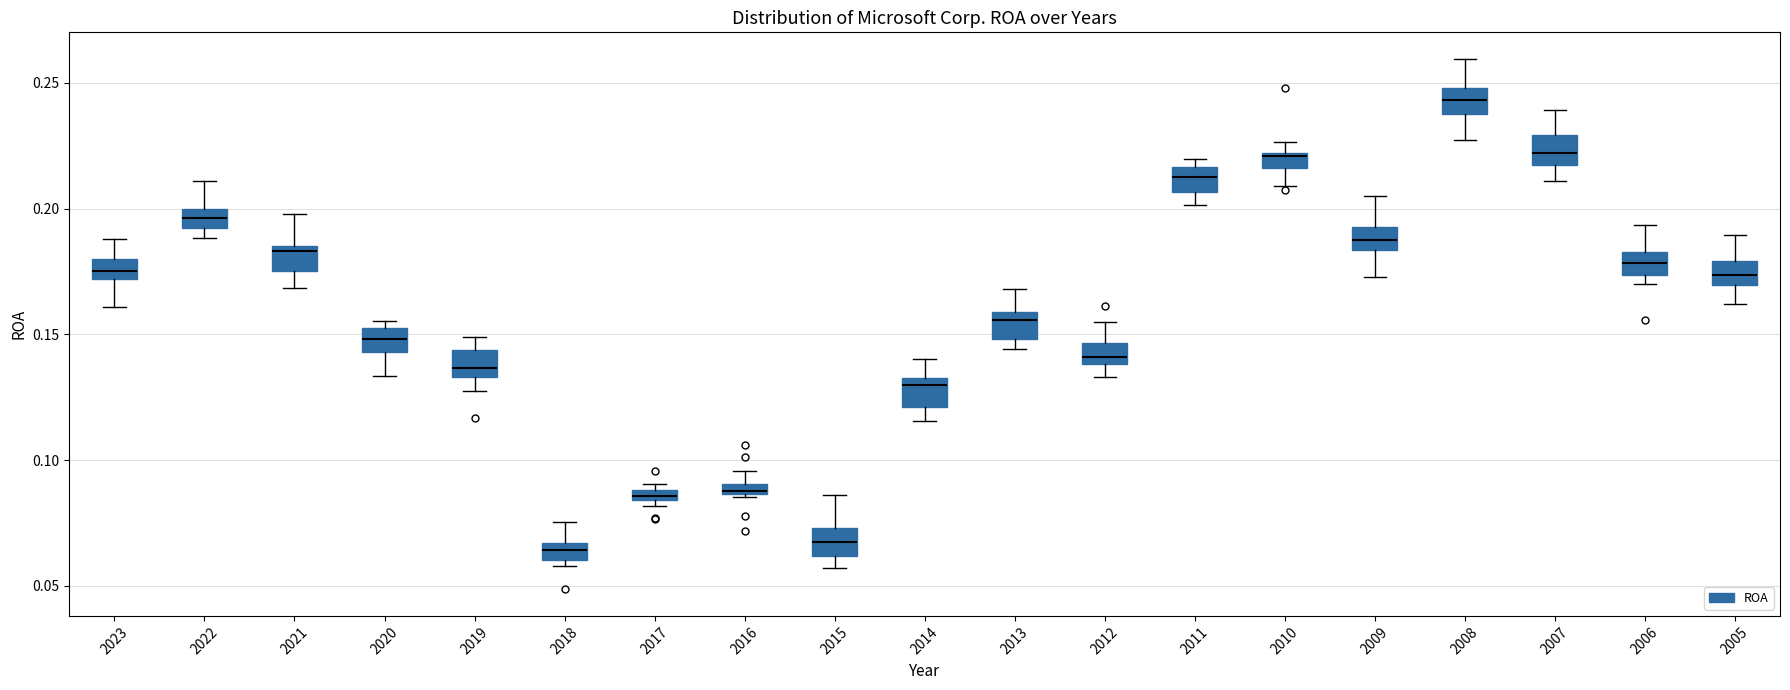

Which box's median line is the highest?

2008